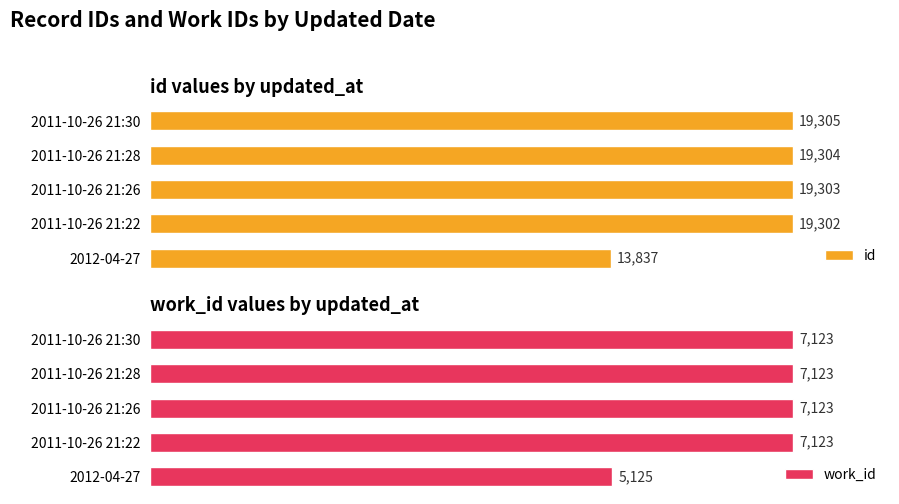

What is the maximum value shown in the chart?

19305